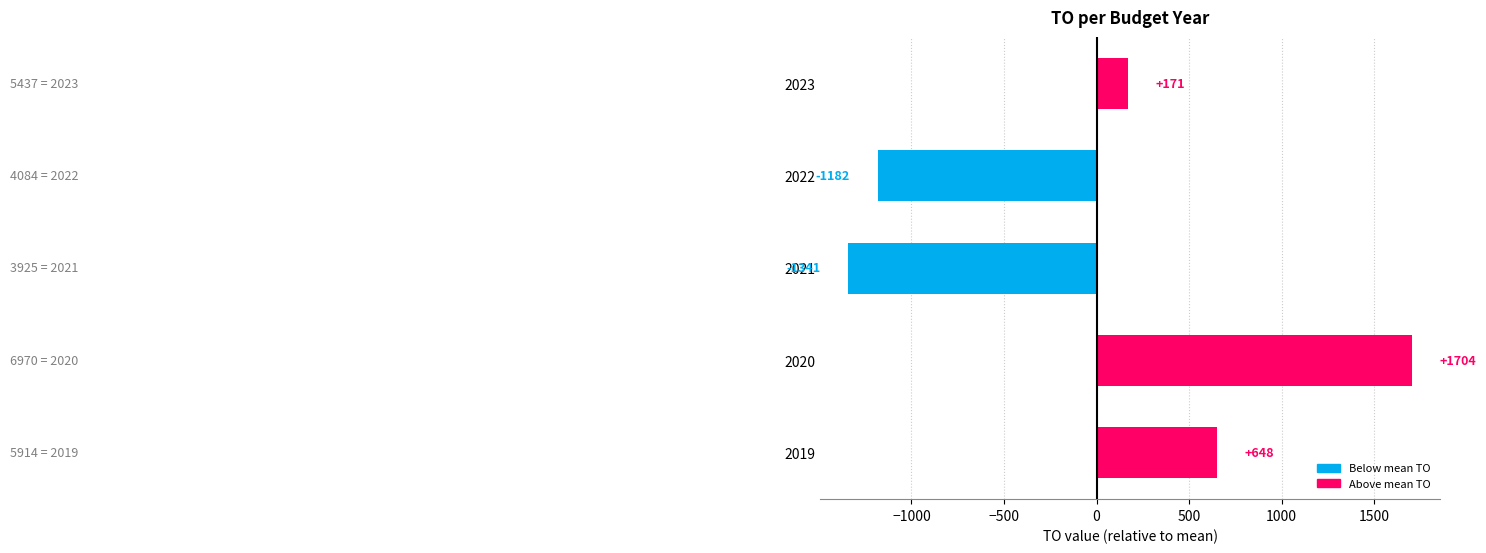

Which category has the lowest value across all series?

2021